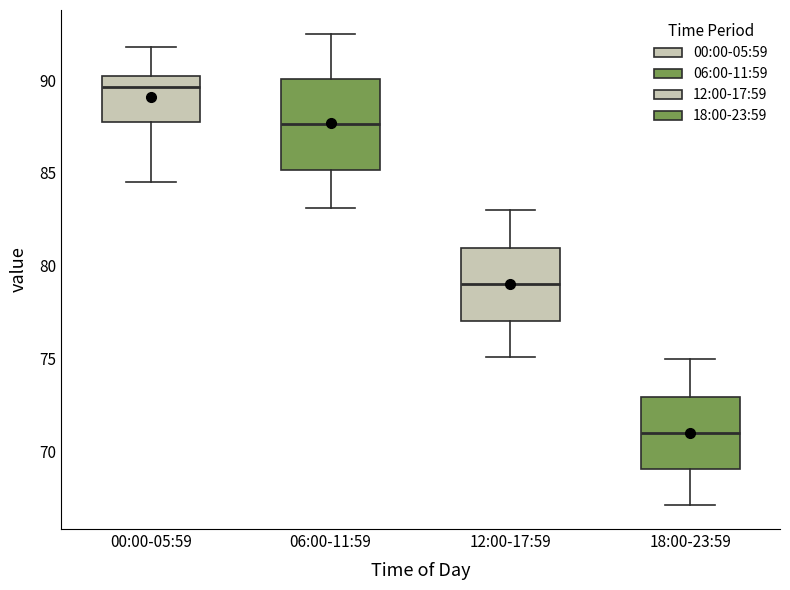

Which box has the lowest median line?

18:00-23:59